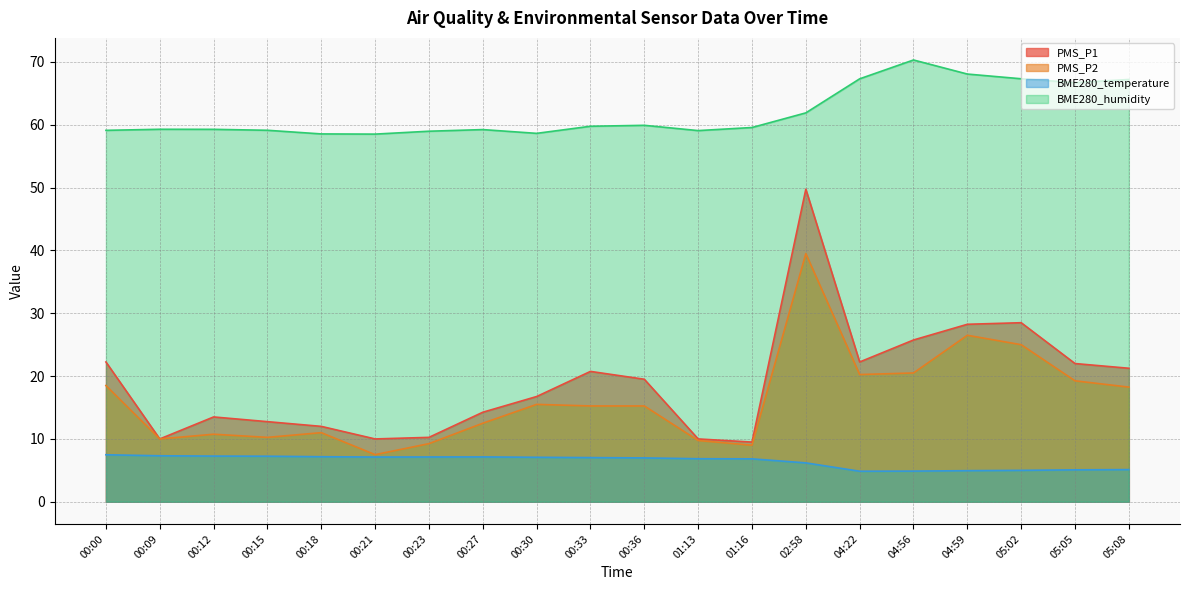

Which series has the largest total across all categories?

BME280_humidity